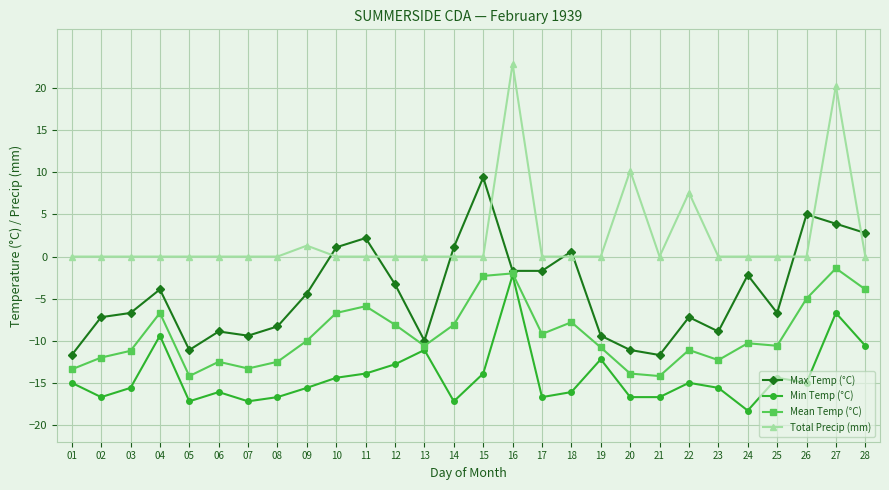

True or false: Total Precip (mm) has a value of 7.1 at 20.

False